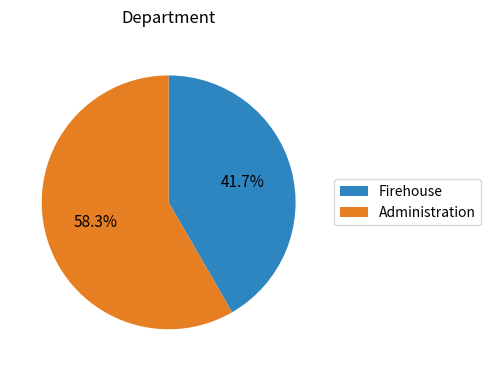

What percentage is the Firehouse slice, to the nearest percent?

42%